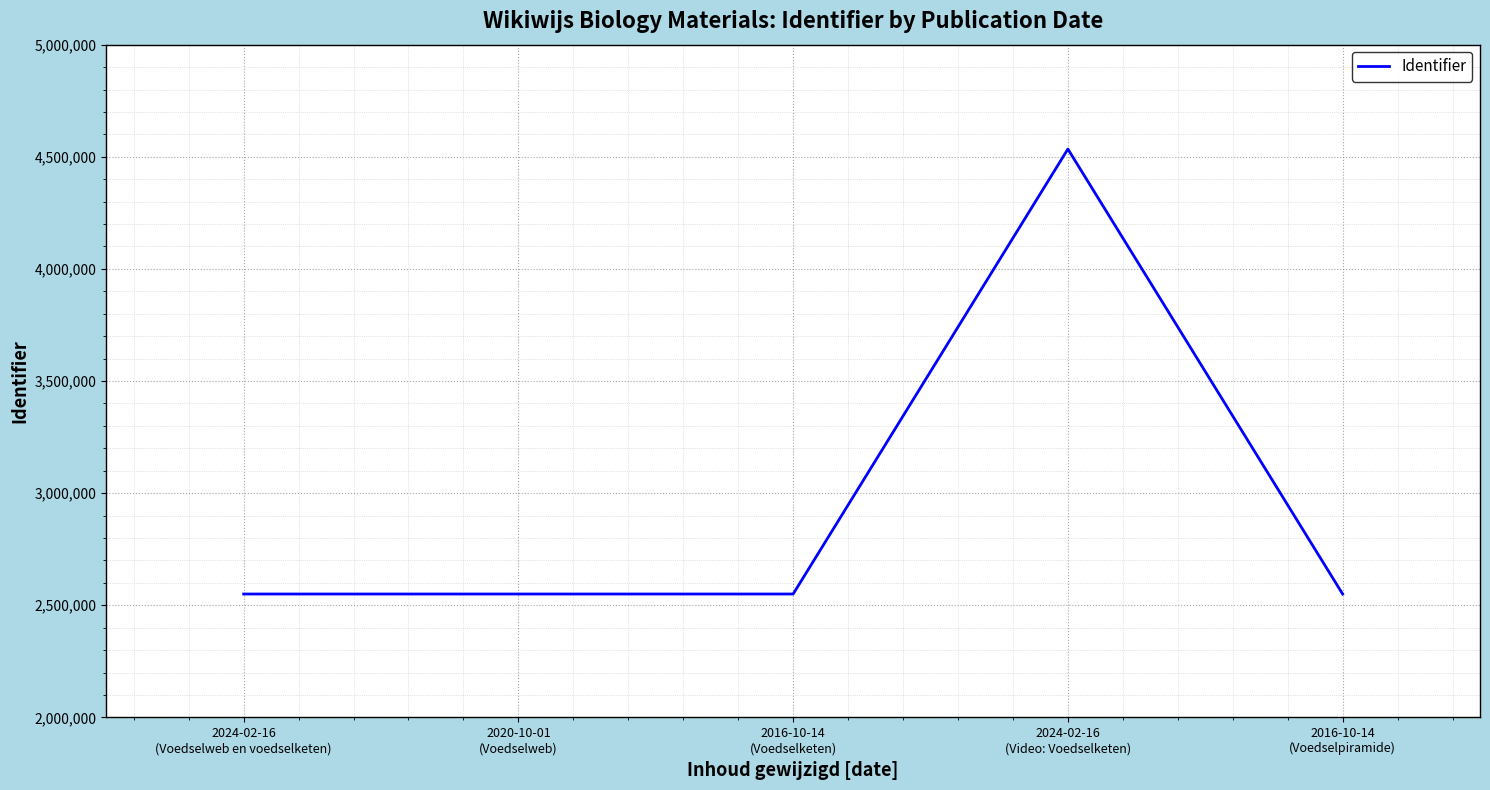

Approximately how many times larger is the value at 2024-02-16
(Voedselweb en voedselketen) compared to 2020-10-01
(Voedselweb)?

1.0